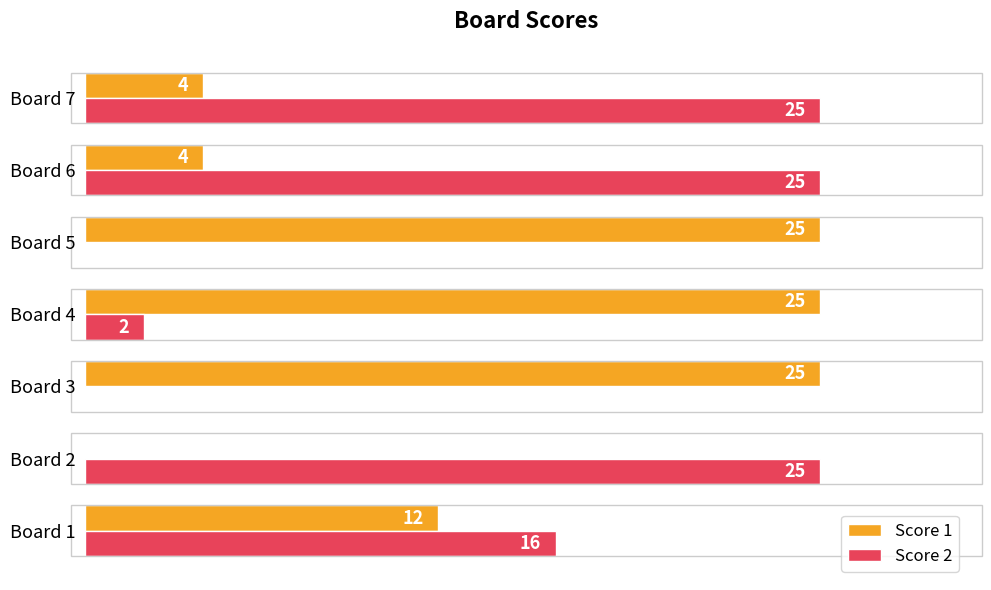

Which series changed the most between Board 2 and Board 6?

Score 1